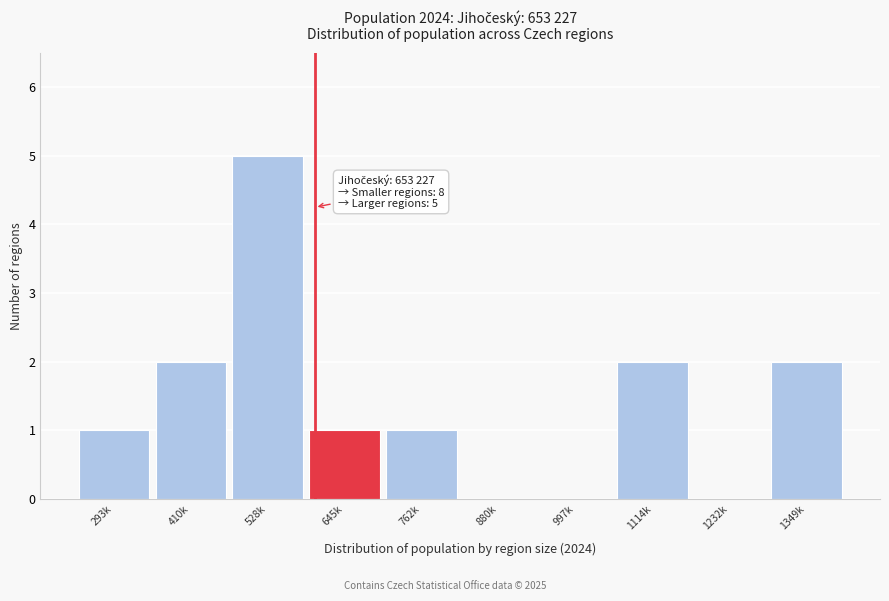

Reading left to right, extract all data points from this chart.

293k=1	410k=2	528k=5	645k=1	762k=1	880k=0	997k=0	1114k=2	1232k=0	1349k=2